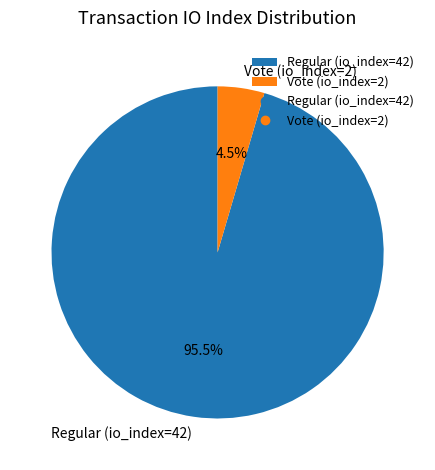

Which has a higher value, Regular (io_index=42) or Vote (io_index=2)?

Regular (io_index=42)